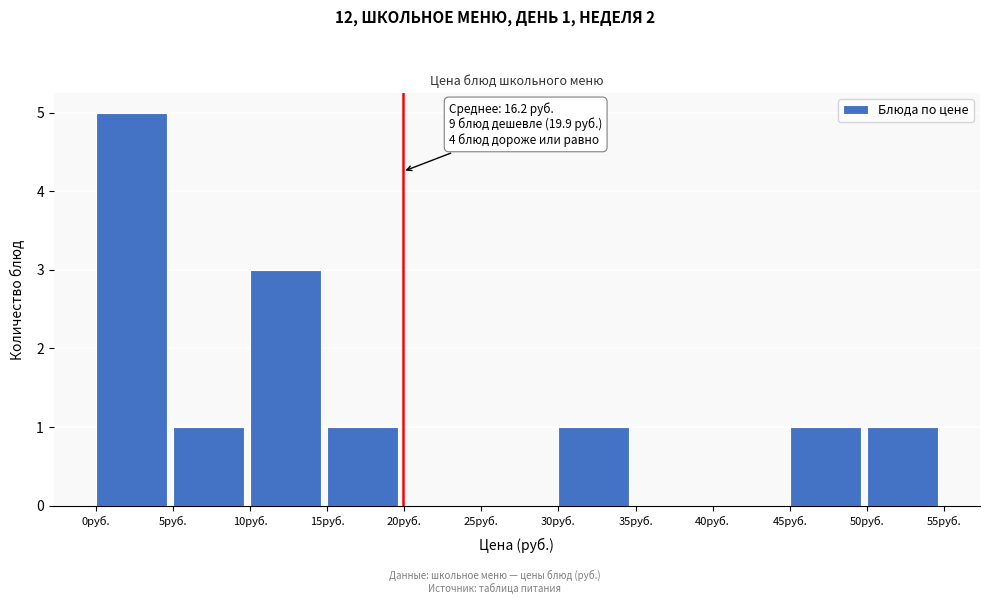

Which range on the x-axis has the tallest bar?

0 to 5